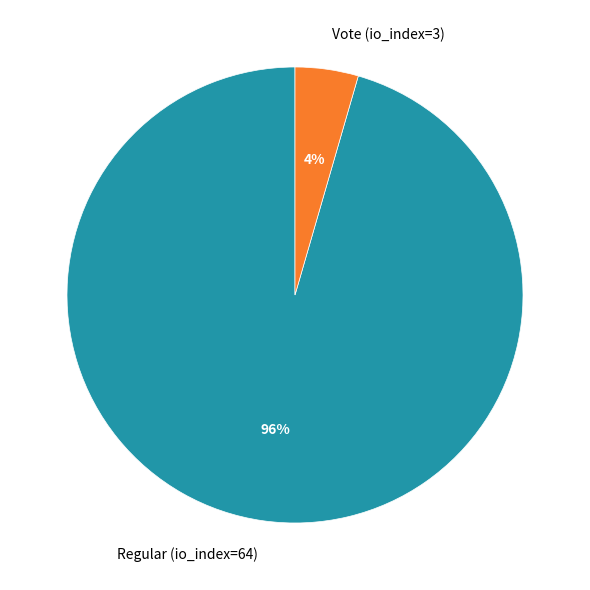

How many slices are in this pie chart?

2